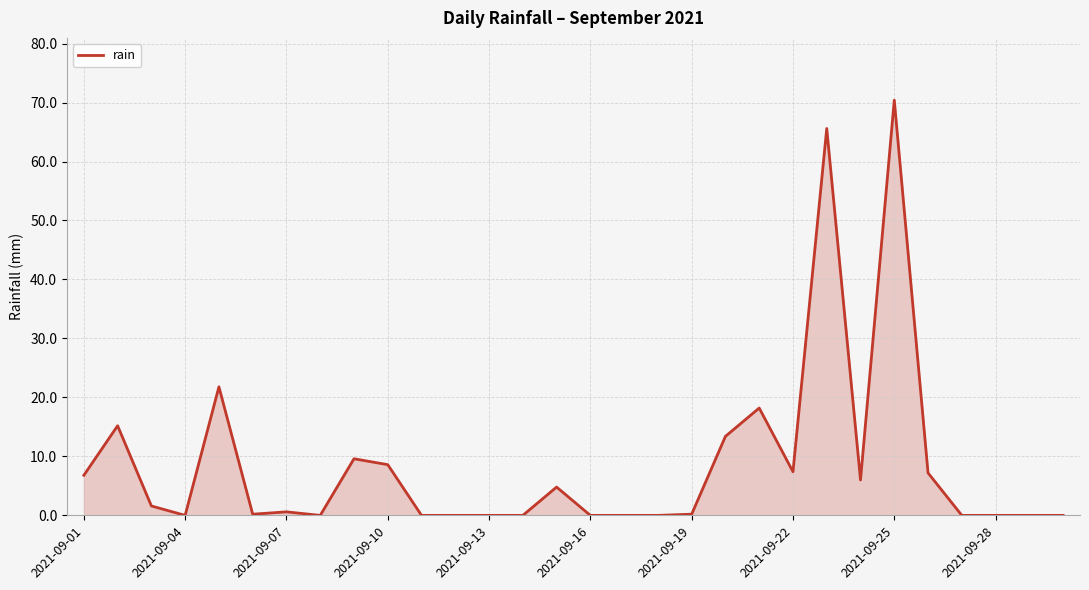

What is the maximum value shown in the chart?

70.4